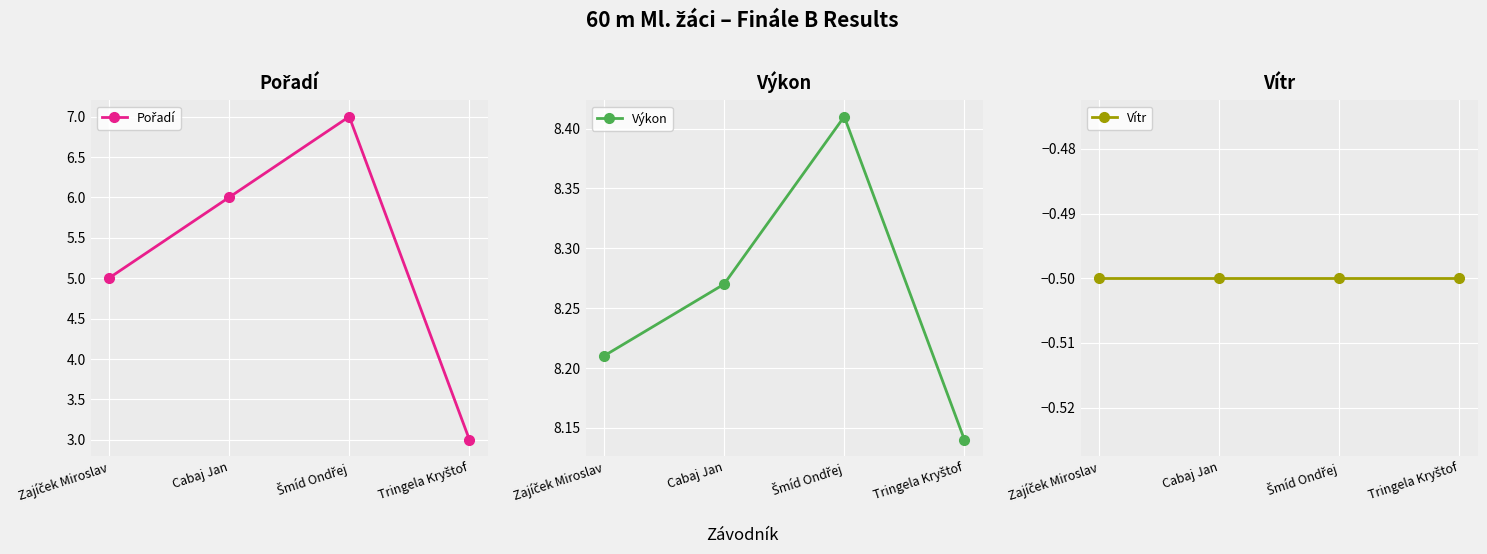

Is this an area chart (filled region under the line)?

No